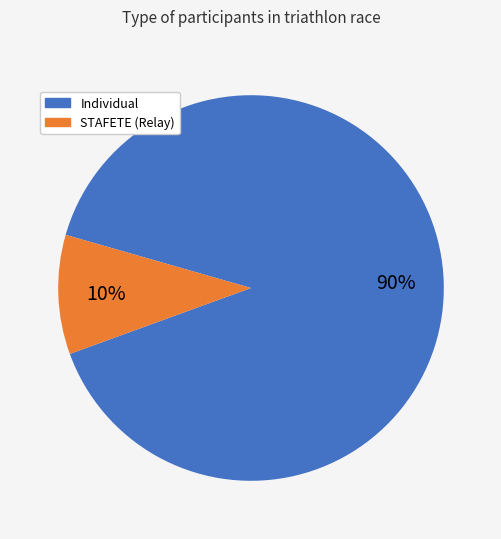

To the nearest percent, what is the average slice percentage?

50%